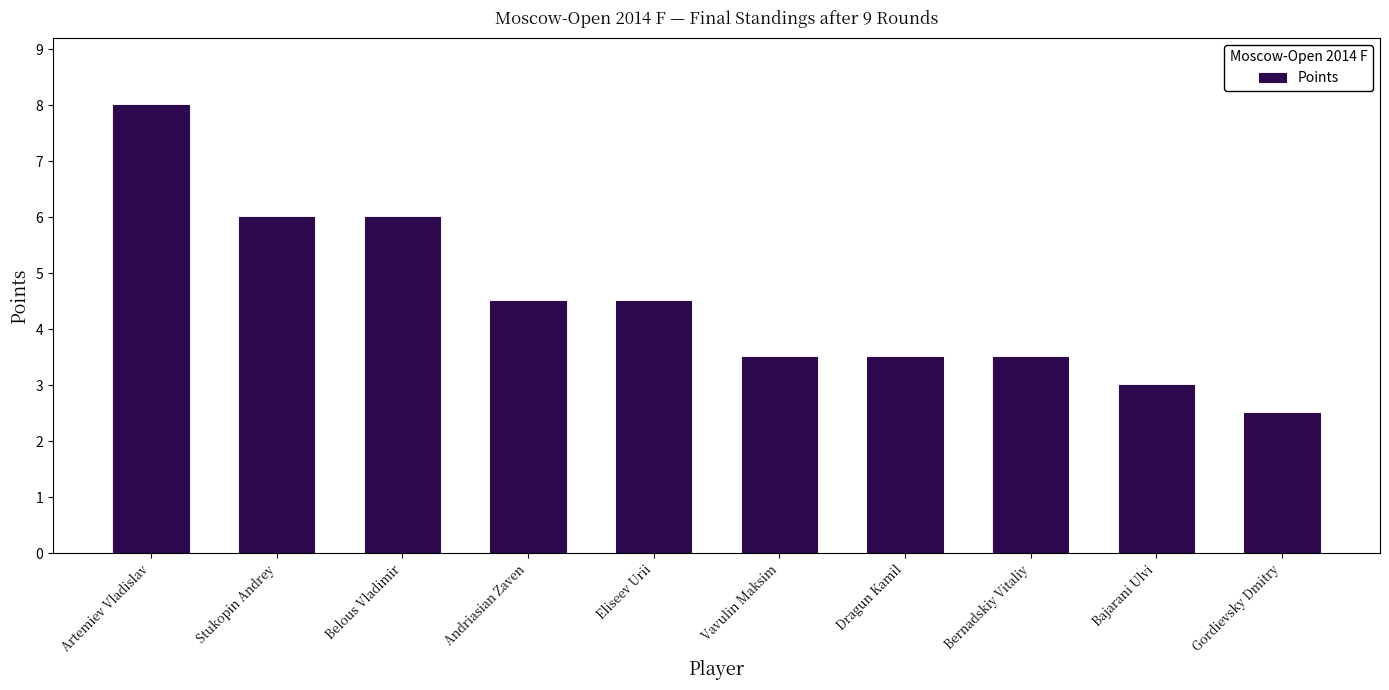

What is the label of the 6th bar from the left?

Vavulin Maksim